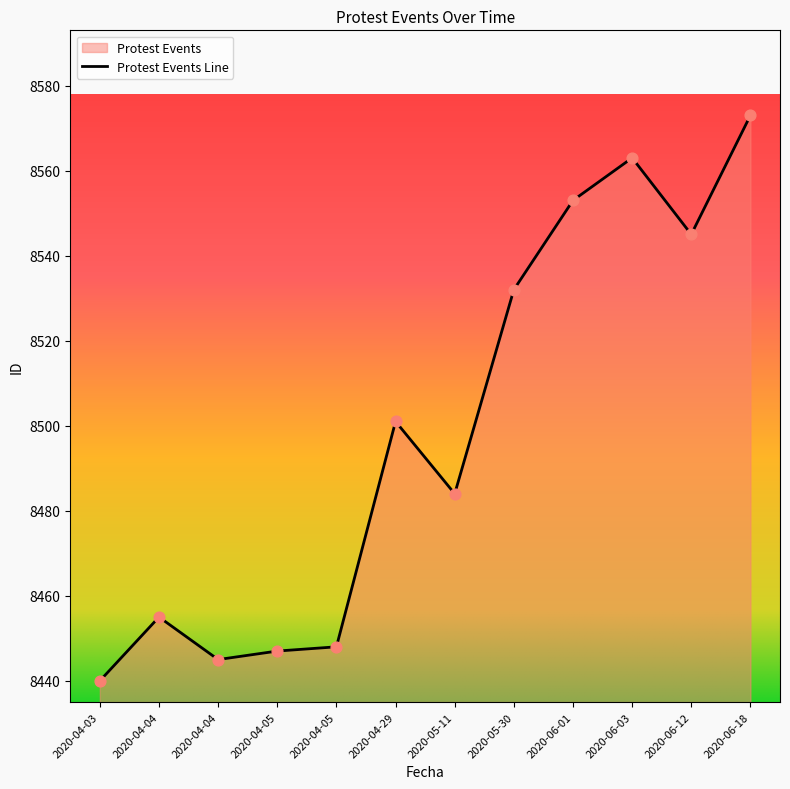

Which has a higher value, 2020-06-18 or 2020-06-01?

2020-06-18